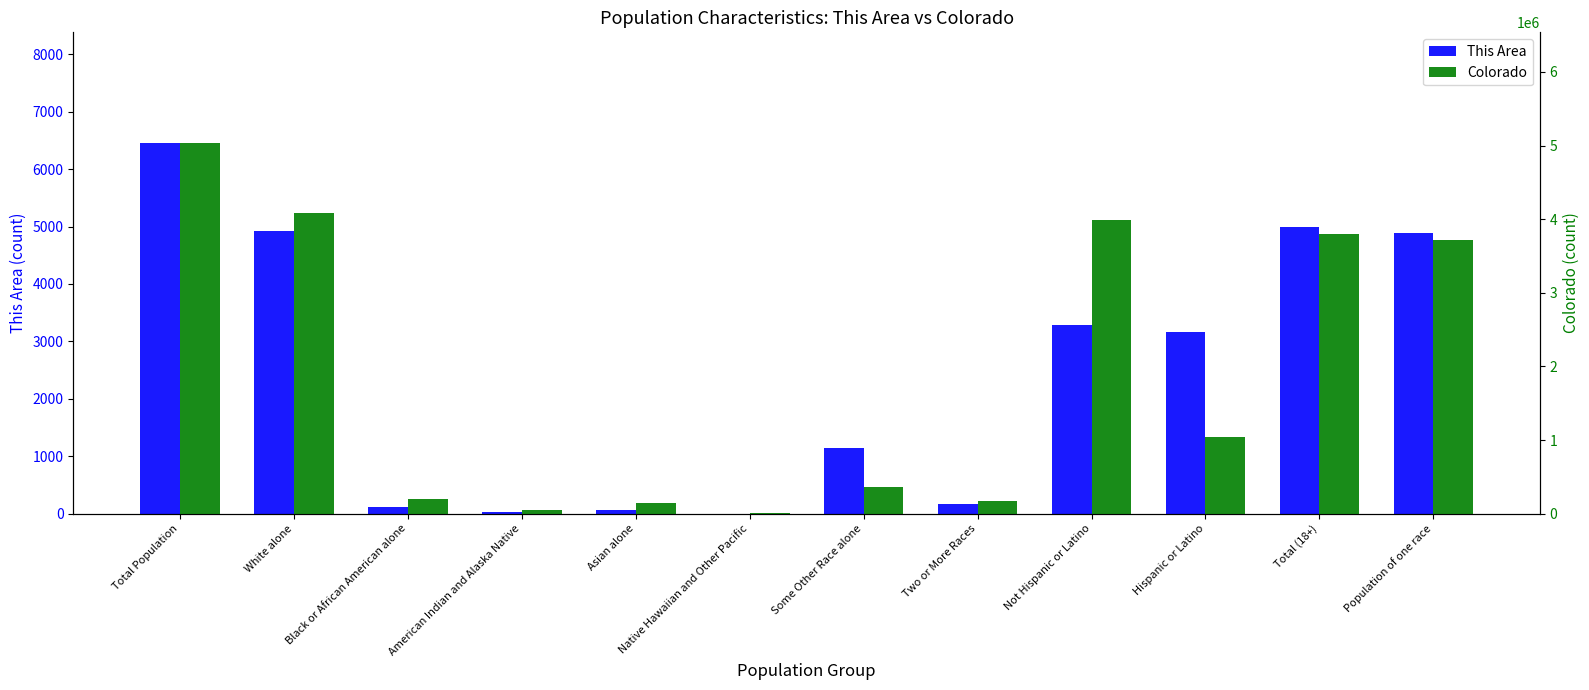

How many bars are there in each group?

2